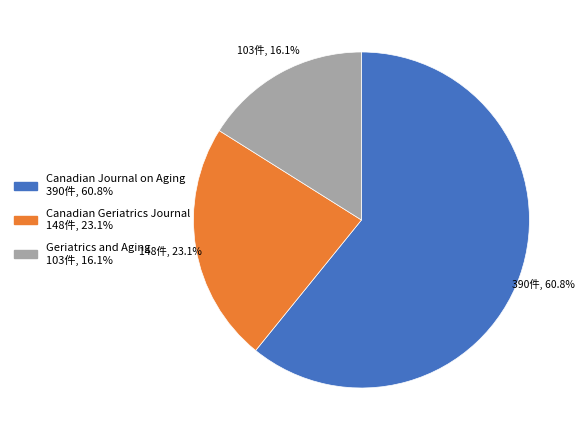

What is the majority slice?

Canadian Journal on Aging